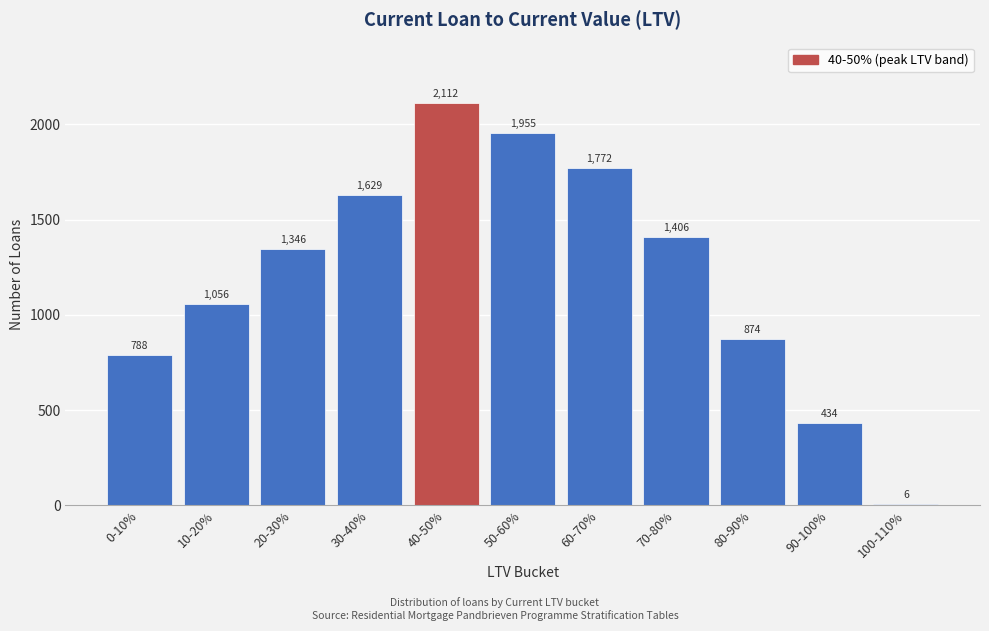

Reading left to right, extract all data points from this chart.

0-10%=788	10-20%=1056	20-30%=1346	30-40%=1629	40-50%=2112	50-60%=1955	60-70%=1772	70-80%=1406	80-90%=874	90-100%=434	100-110%=6